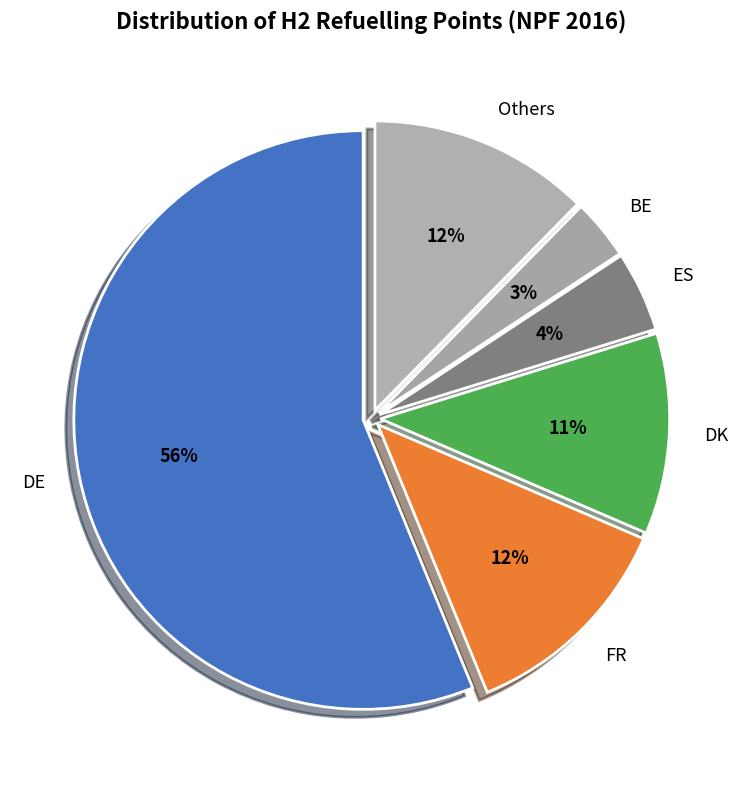

Does any single category account for the majority?

Yes